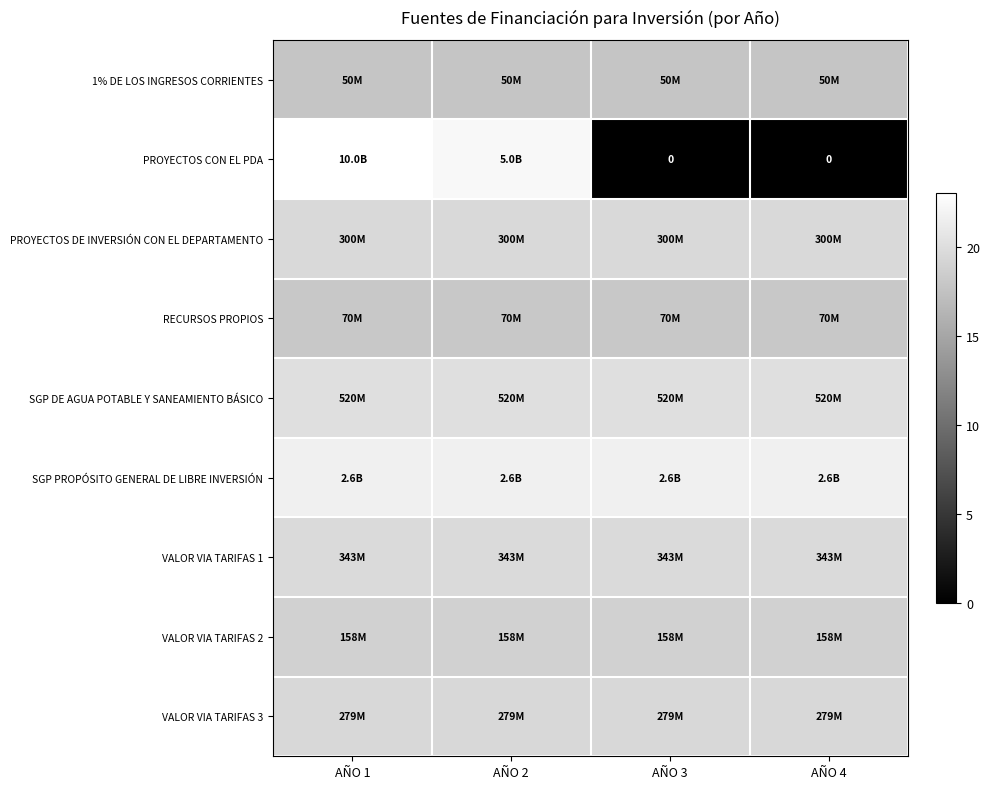

Is the value of VALOR VIA TARIFAS 3 at AÑO 4 greater than the value of VALOR VIA TARIFAS 2 at AÑO 1?

Yes